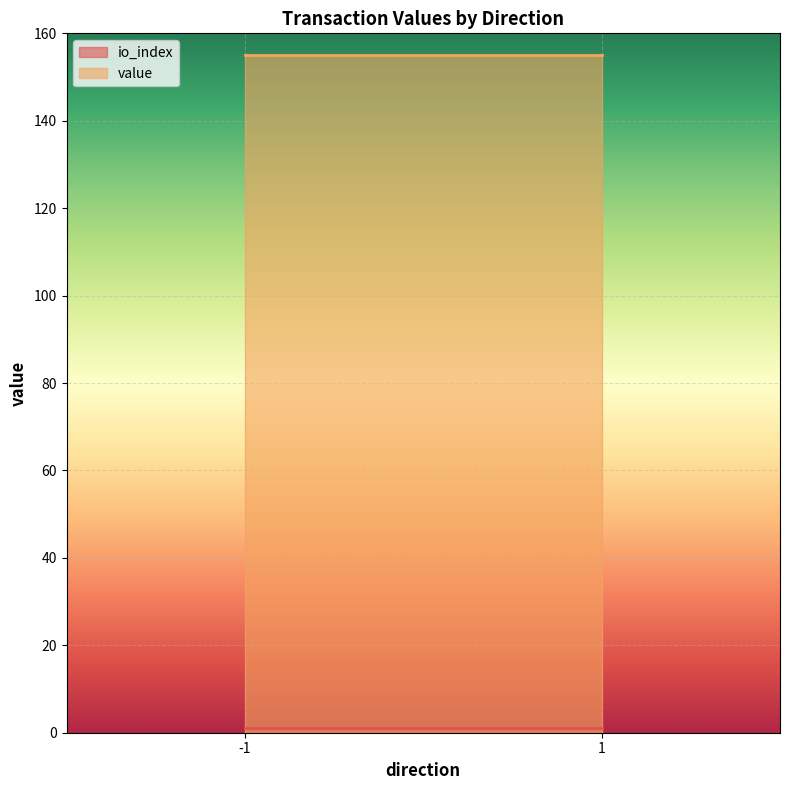

Which label corresponds to the largest value in the chart?

-1